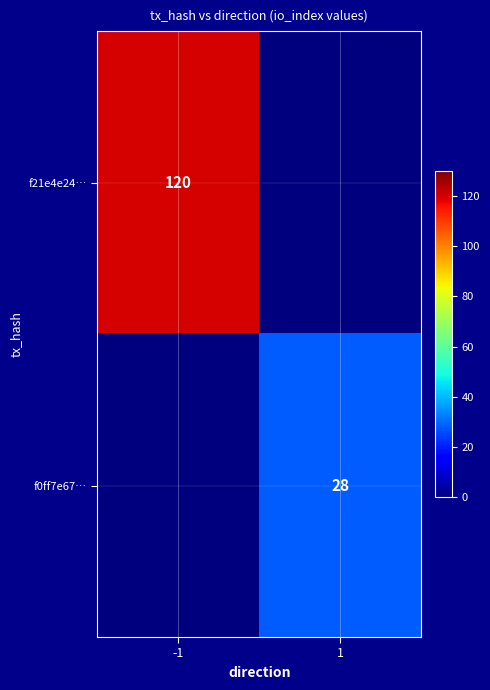

Count the number of data series in this chart.

2